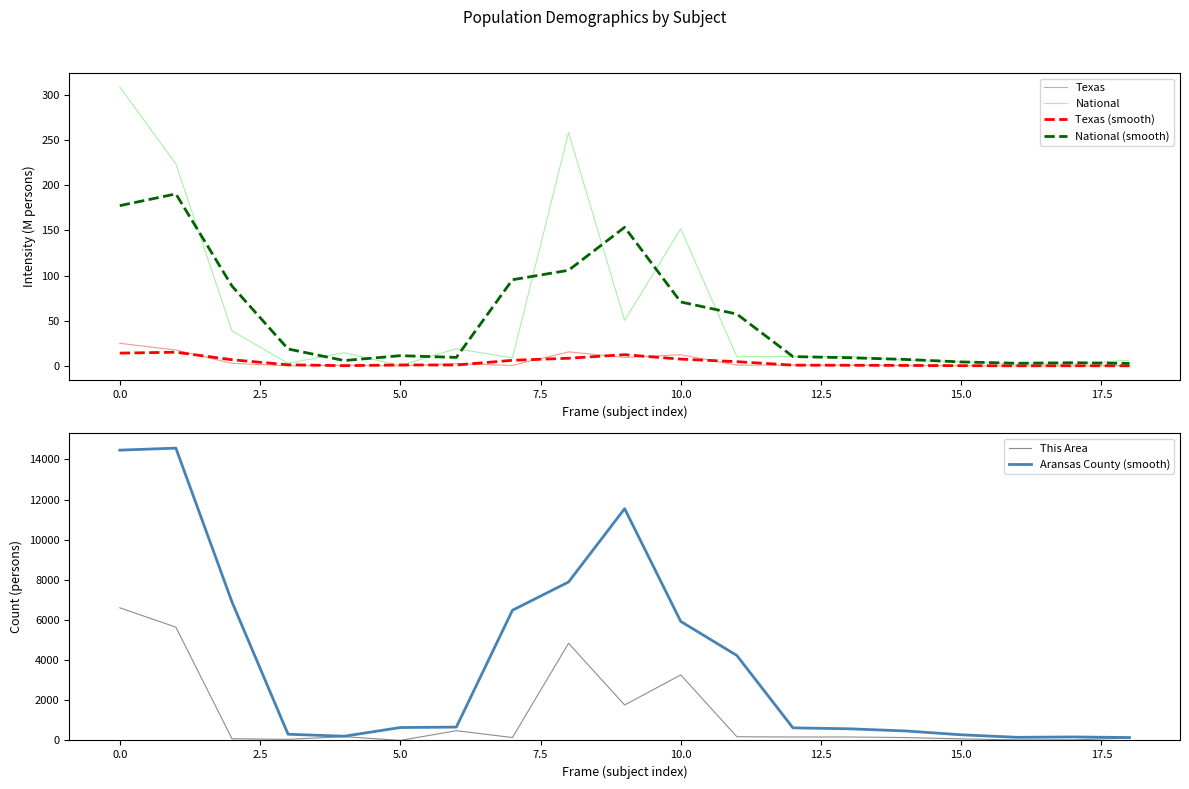

Rank the series by their maximum value, from highest to lowest.

Aransas County (smooth), This Area, National, National (smooth), Texas, Texas (smooth)